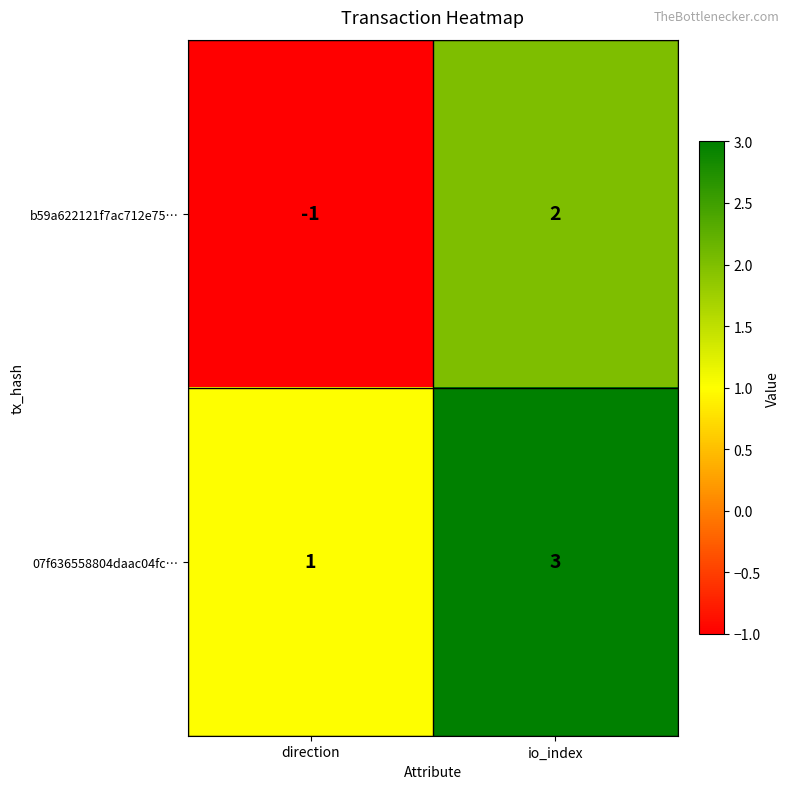

What is the approximate value of 07f636558804daac04fc… at io_index?

3